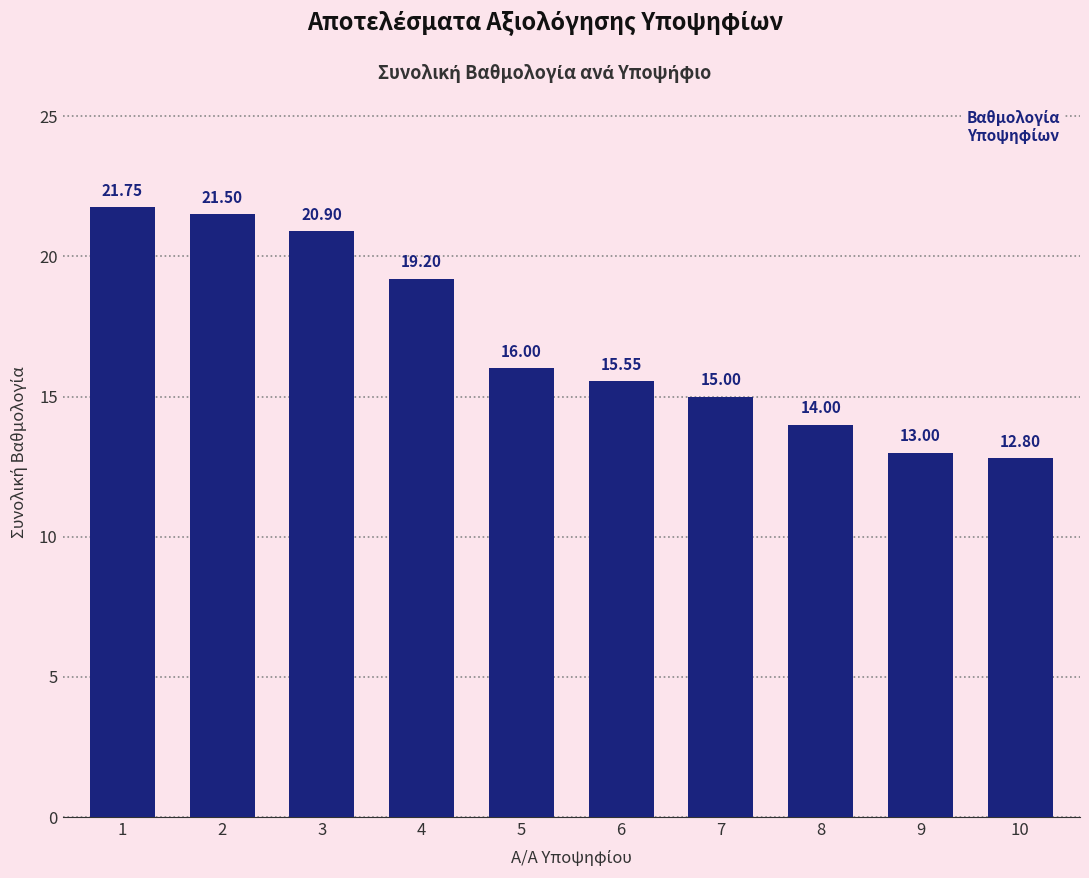

Where is the data nearest to the value 17?

5